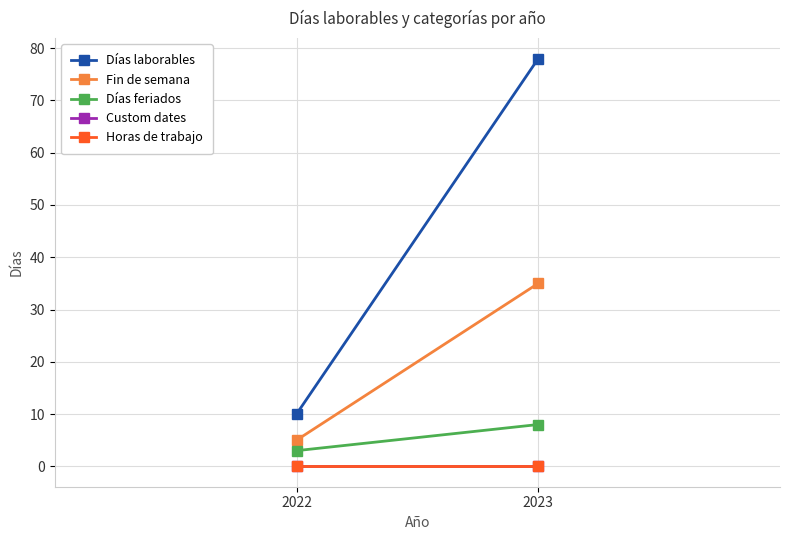

What value does the Fin de semana series have at 2022, to the nearest 5?

5